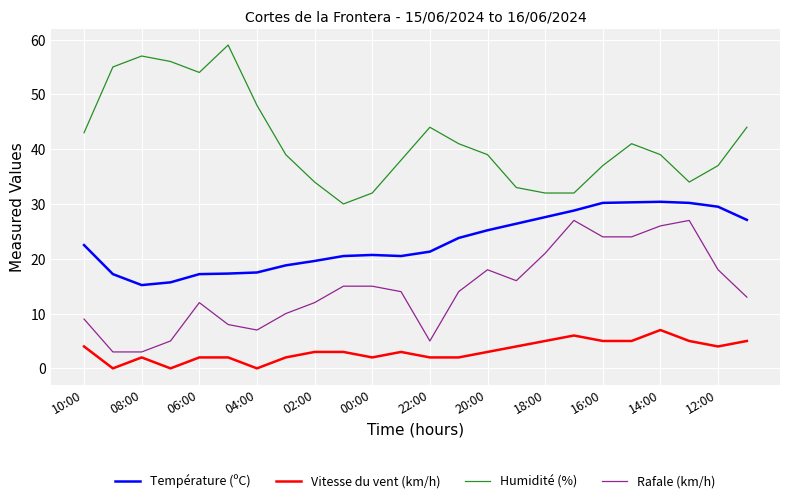

Rank the series by their average value, from highest to lowest.

Humidité (%), Température (ºC), Rafale (km/h), Vitesse du vent (km/h)